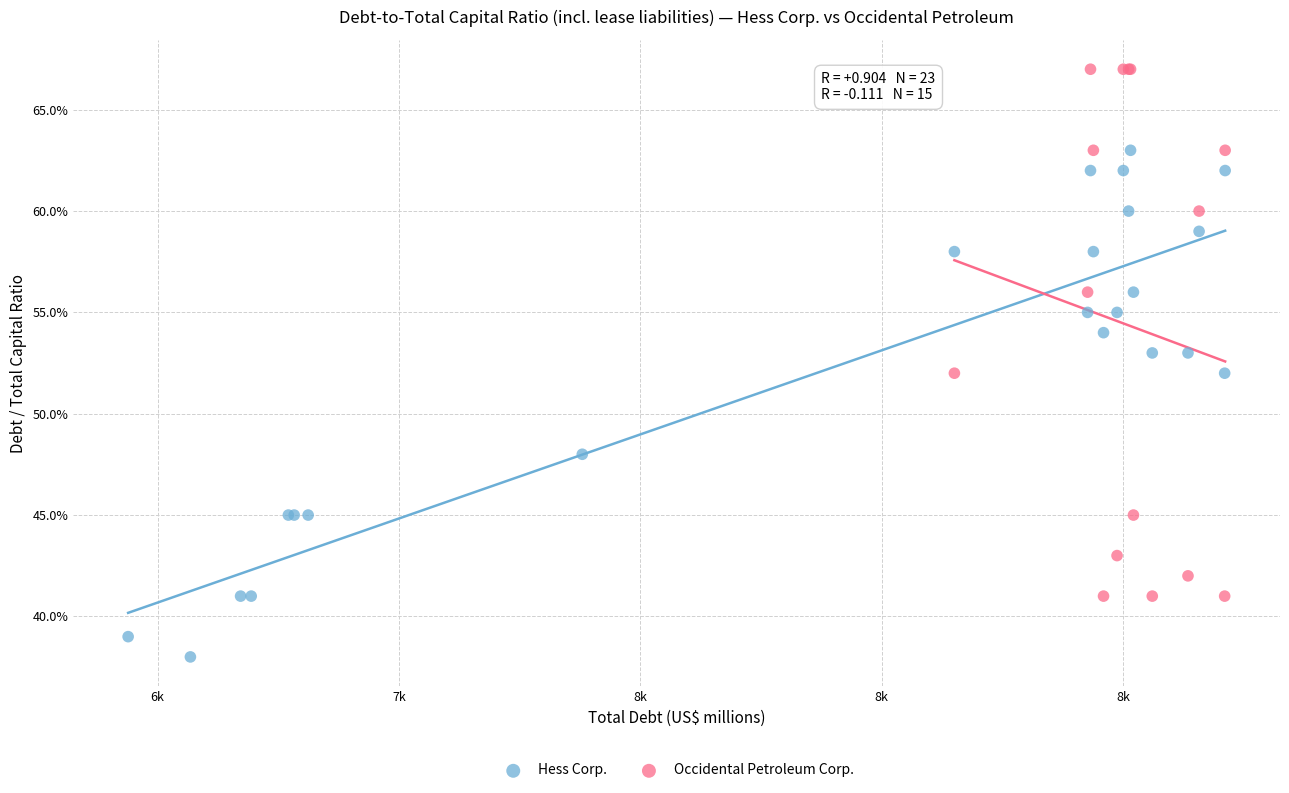

What are all the series names shown in the legend?

Hess Corp., Occidental Petroleum Corp.